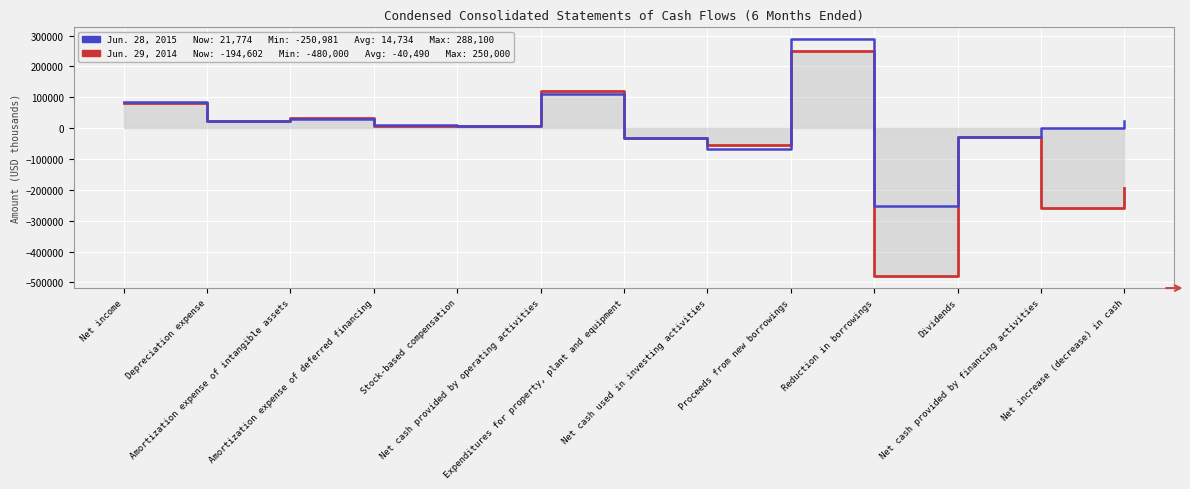

True or false: Jun. 29, 2014 and Jun. 28, 2015 intersect in this chart.

True